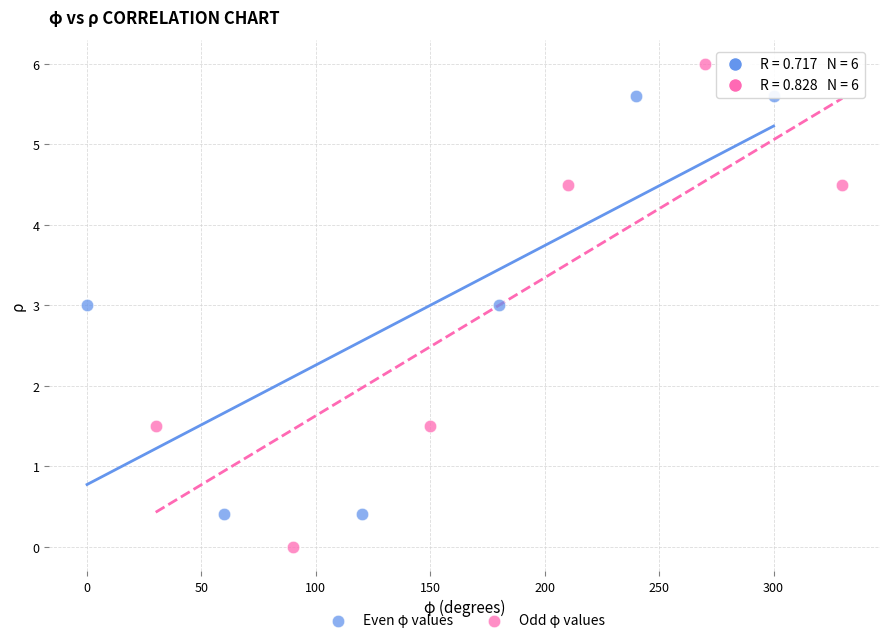

Which series reaches the maximum Y coordinate?

Odd φ values